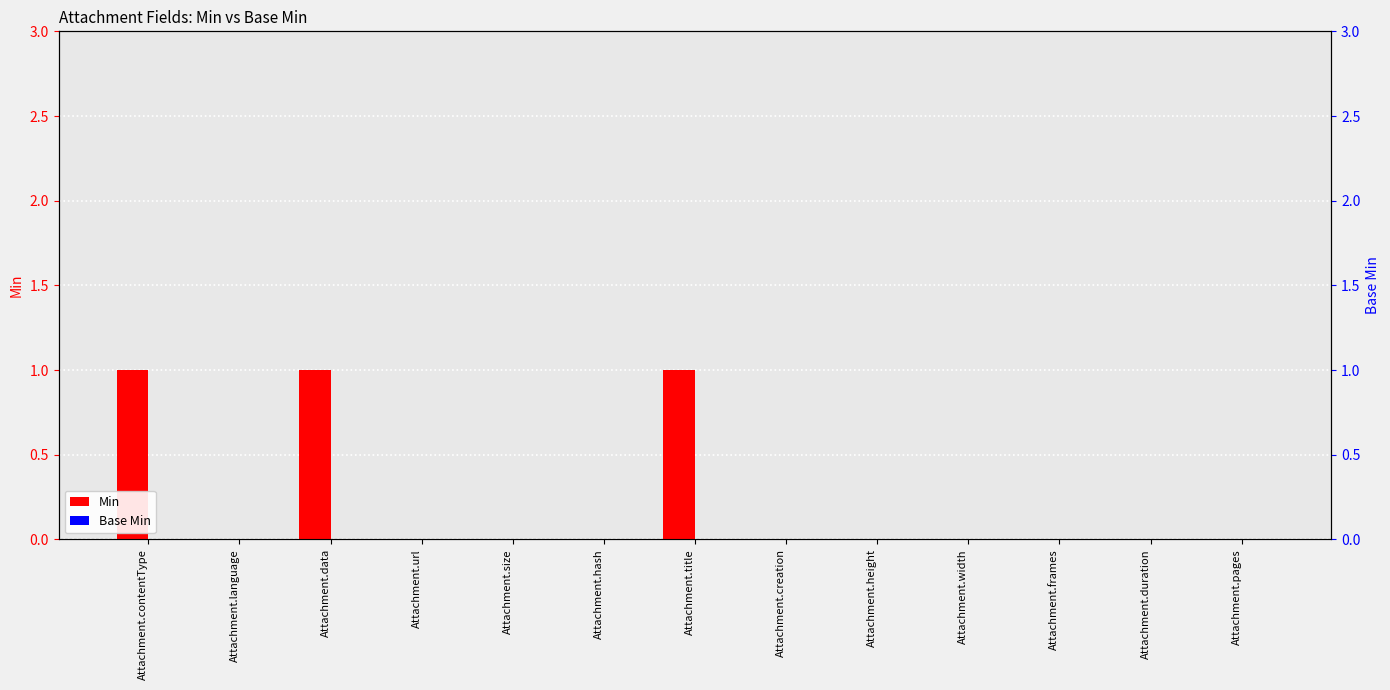

What are all the series names shown in the legend?

Min, Base Min